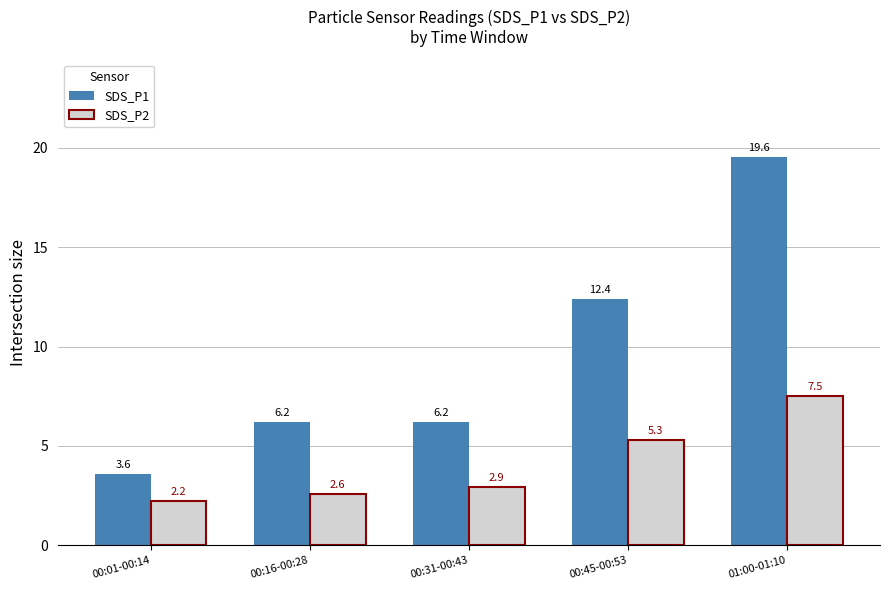

List the series in order of their peak value, highest first.

SDS_P1, SDS_P2